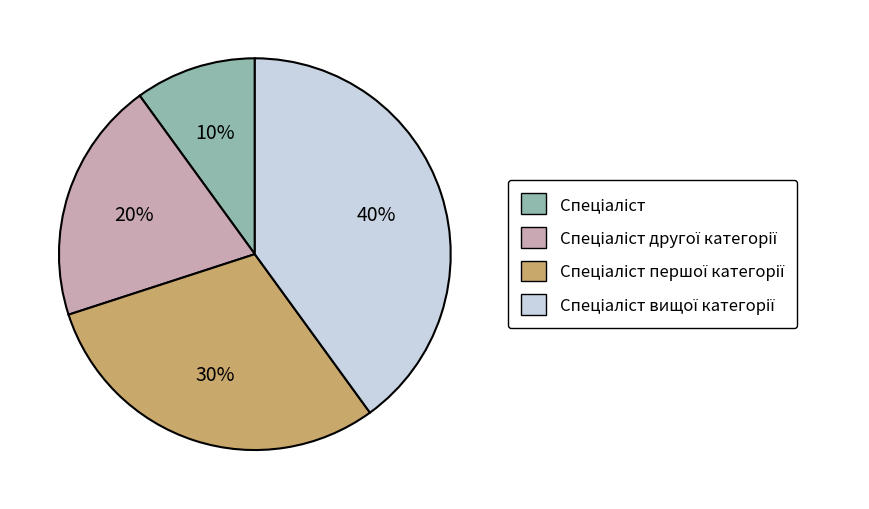

To the nearest percent, what is the average slice percentage?

25%